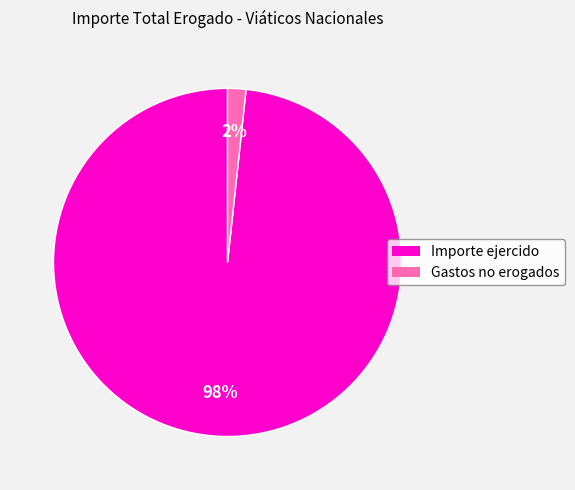

Is there a majority slice in this chart?

Yes